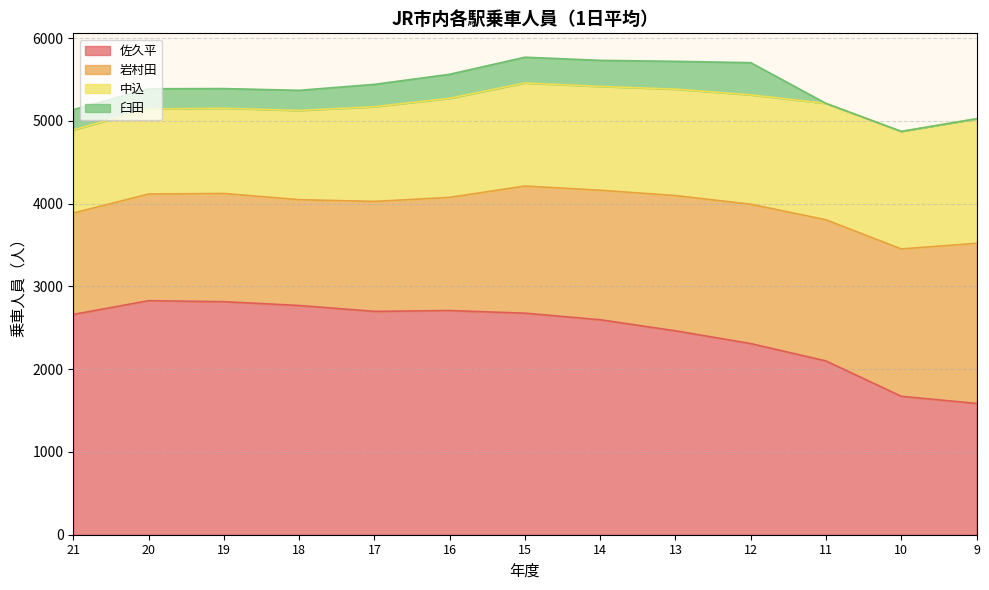

What are all the series names shown in the legend?

佐久平, 岩村田, 中込, 臼田